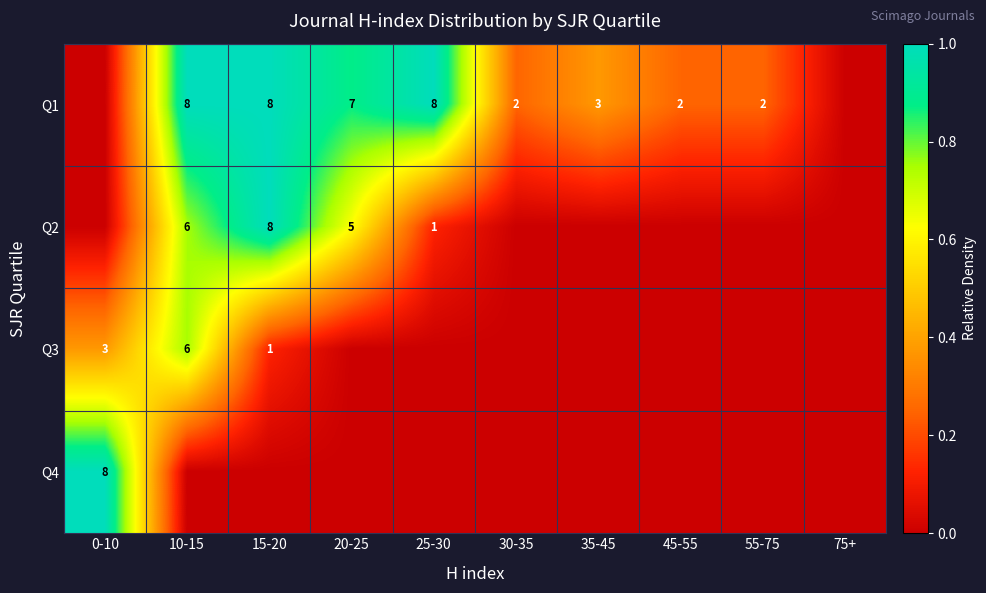

True or false: Q3 has a value of 0 at 15-20.

False